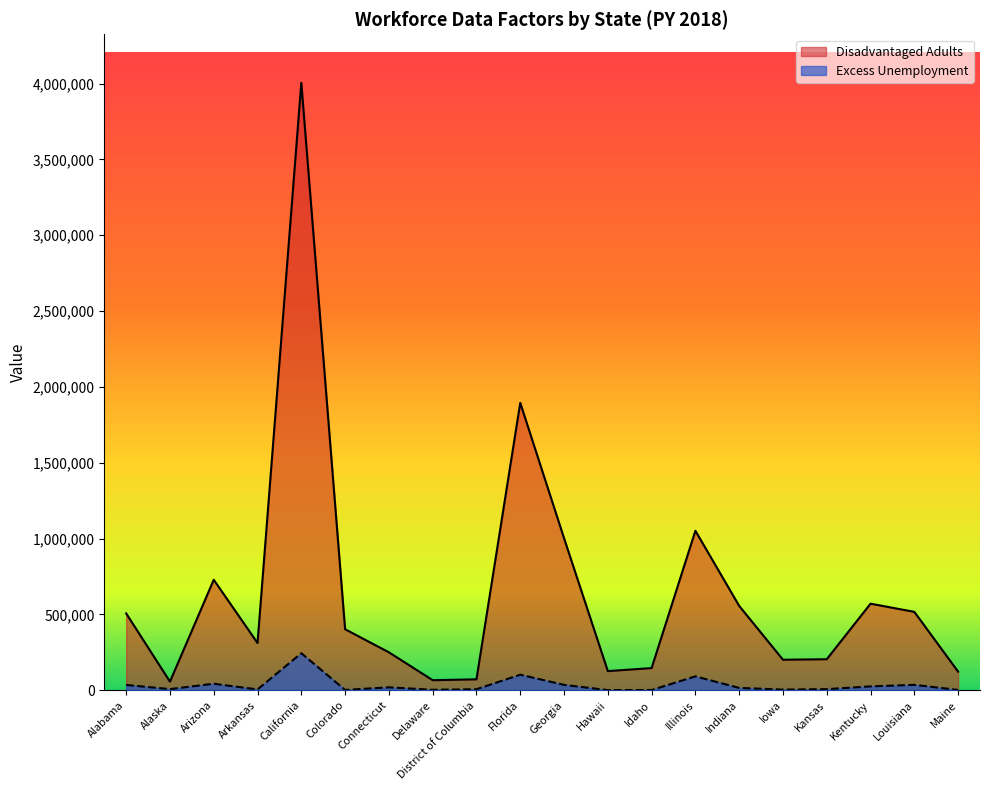

Reading left to right, transcribe all the data shown in this chart.

Disadvantaged Adults: 506890	57090	728505	311525	4004545	402520	250415	66540	72250	1894985	1002675	126470	146355	1051740	556305	201455	204715	570975	517025	122935
Excess Unemployment: 35144	7791	43114	5681	244515	2400	19506	3344	7018	102810	35751	1063	1775	91811	15655	4570	7571	25726	35843	2272